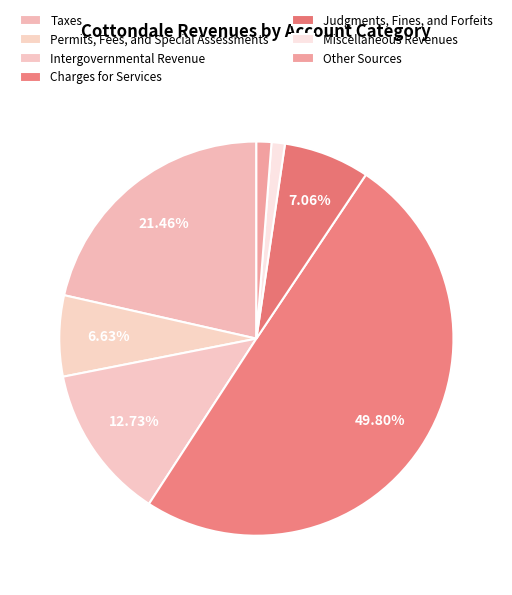

To the nearest percent, what is the difference between the largest and smallest slice percentages?

49%